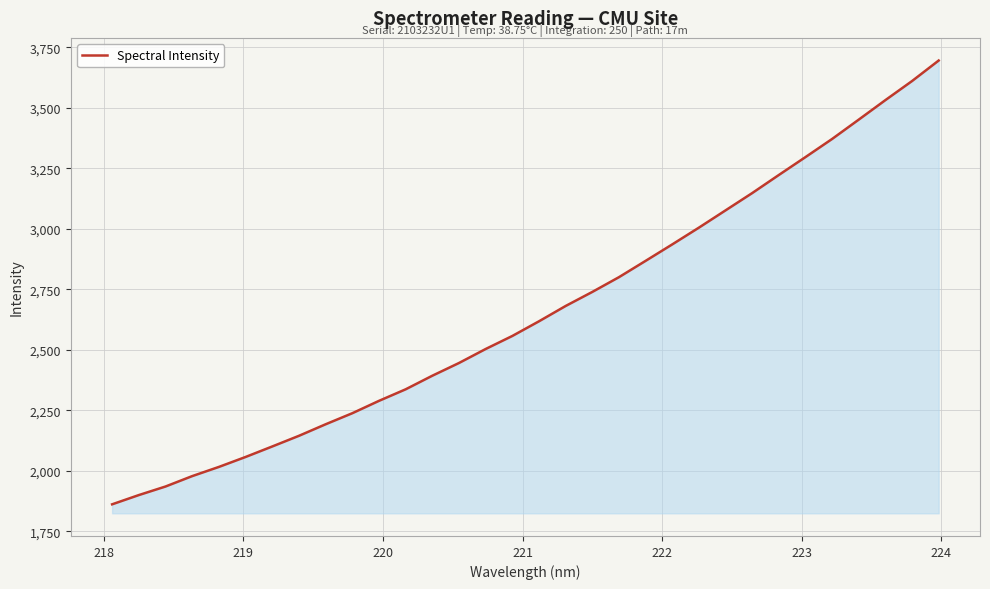

What is the maximum value shown in the chart?

3696.0